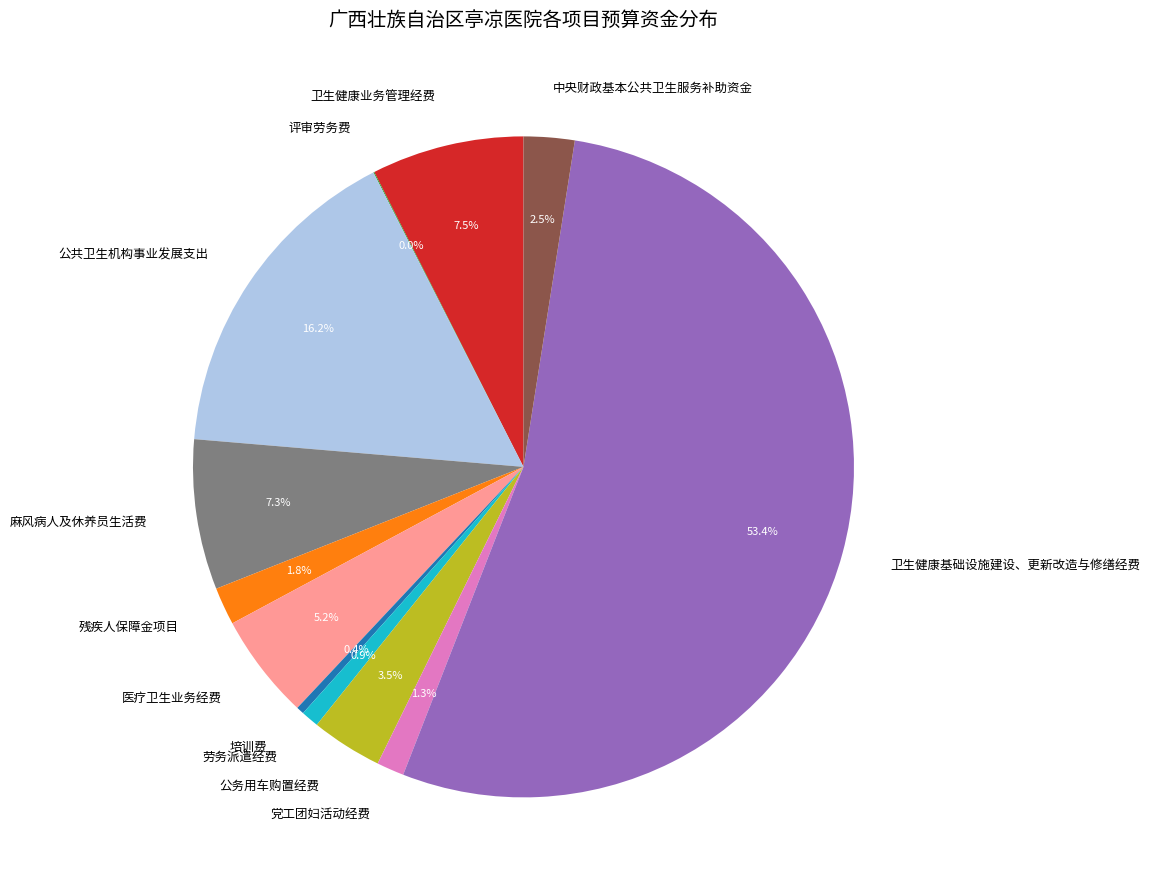

Which slice is the largest?

卫生健康基础设施建设、更新改造与修缮经费